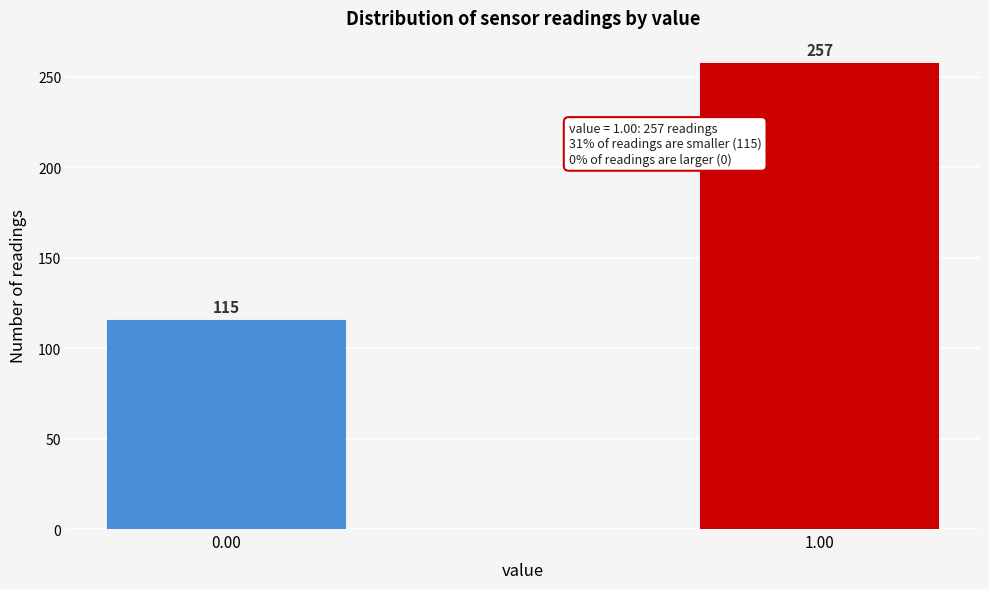

Reading left to right, transcribe all the data shown in this chart.

0.00=115	1.00=257